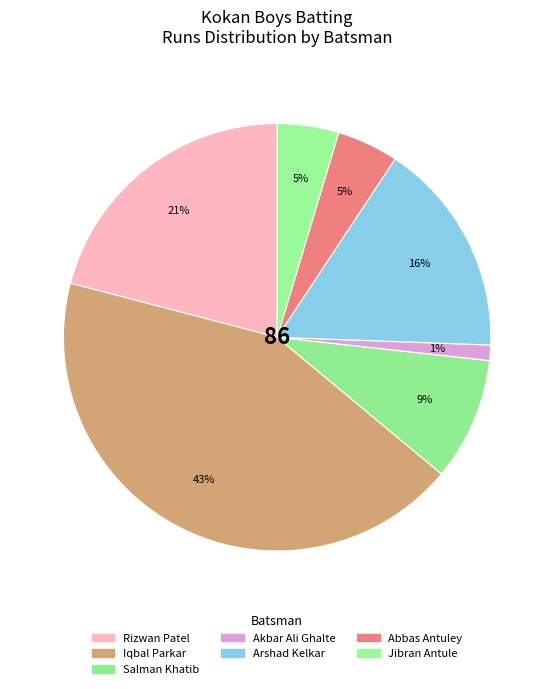

Count the number of slices in the pie.

7